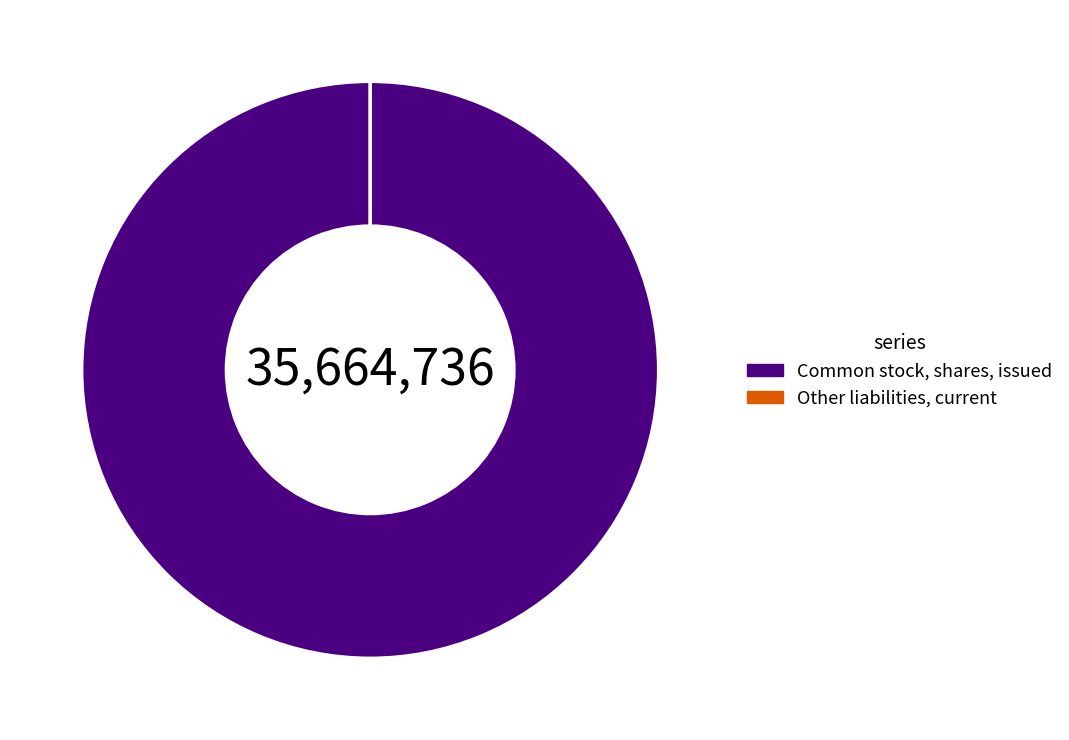

What is the largest slice in the pie chart?

Common stock, shares, issued